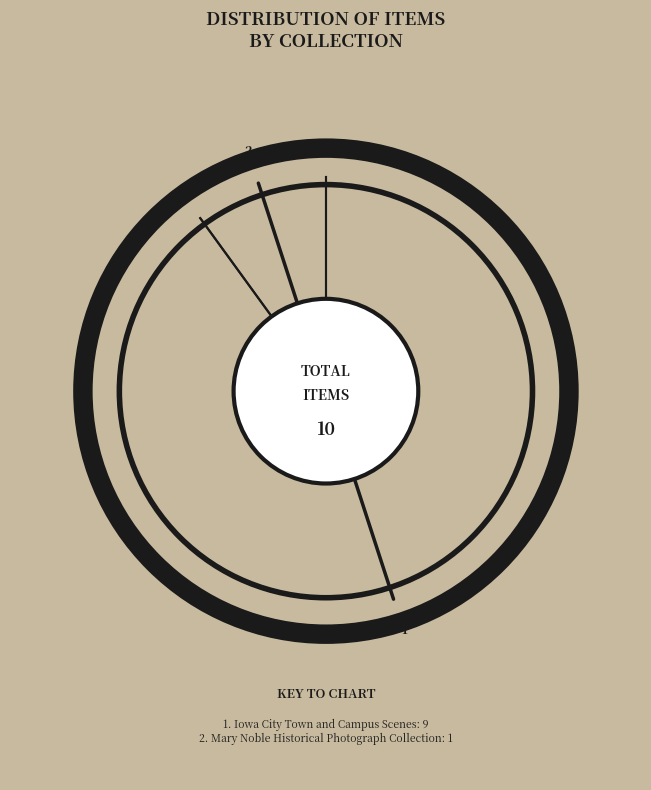

Which series has the largest range (max minus min)?

Iowa City Town and Cam...